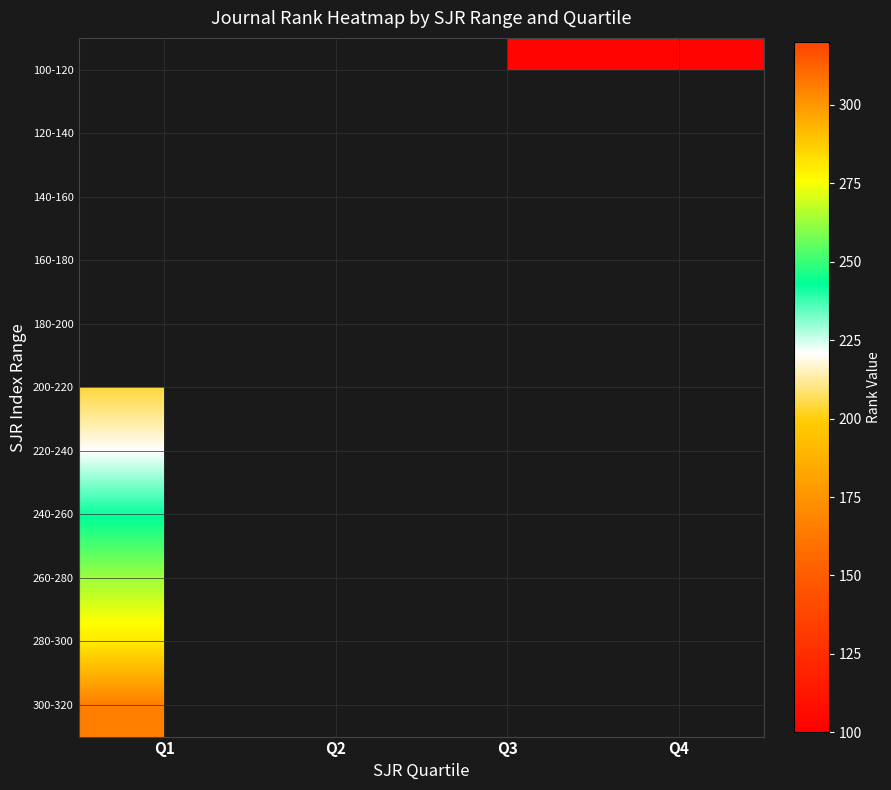

Rank the series by their average value, from lowest to highest.

100-120, 120-140, 140-160, 160-180, 180-200, 200-220, 220-240, 240-260, 260-280, 280-300, 300-320